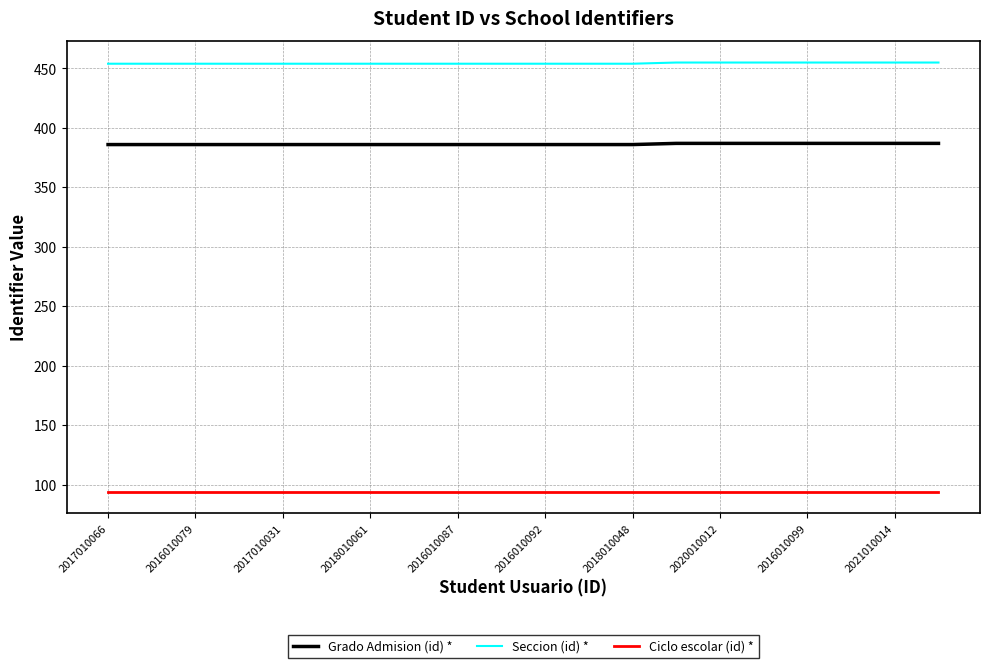

Rank the series by their average value, from highest to lowest.

Seccion (id) *, Grado Admision (id) *, Ciclo escolar (id) *